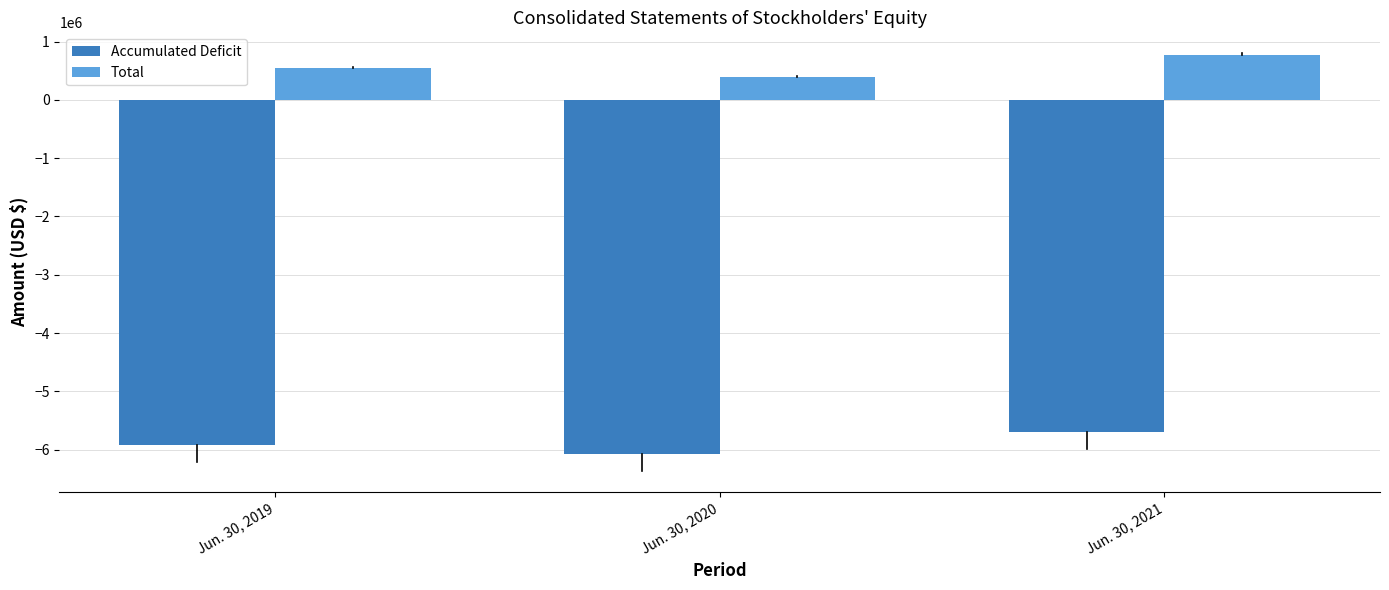

What is the difference between the highest and lowest values at Jun. 30, 2019?

6465996